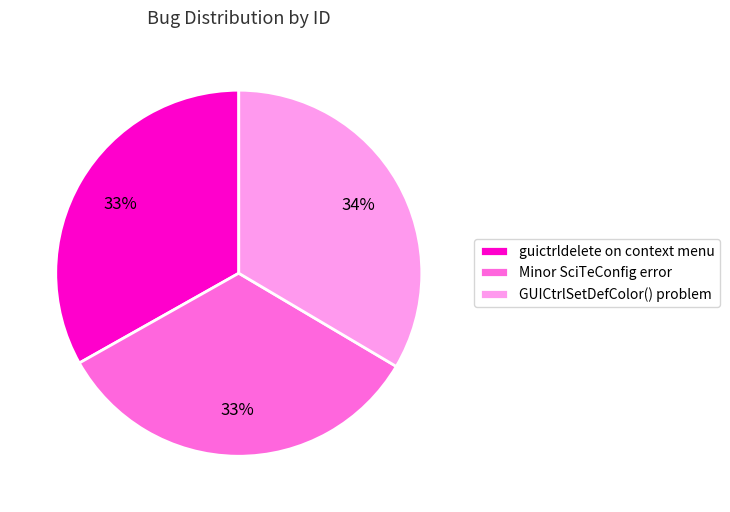

Does any single category account for the majority?

No